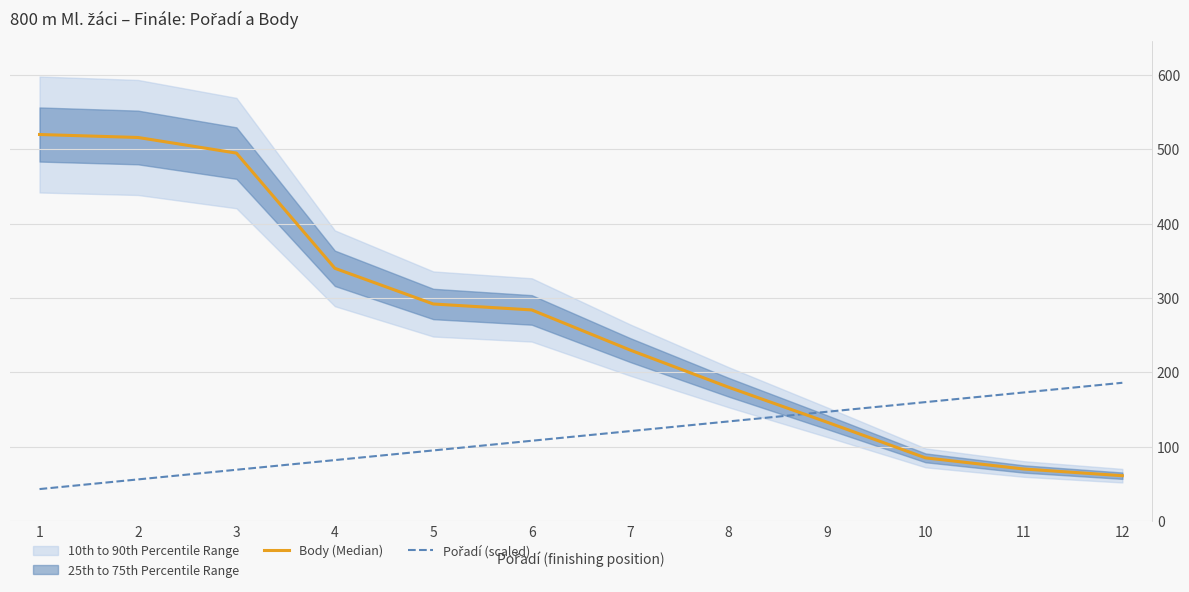

What is the value of the Pořadí (scaled) point at the 5th from the left?

95.0